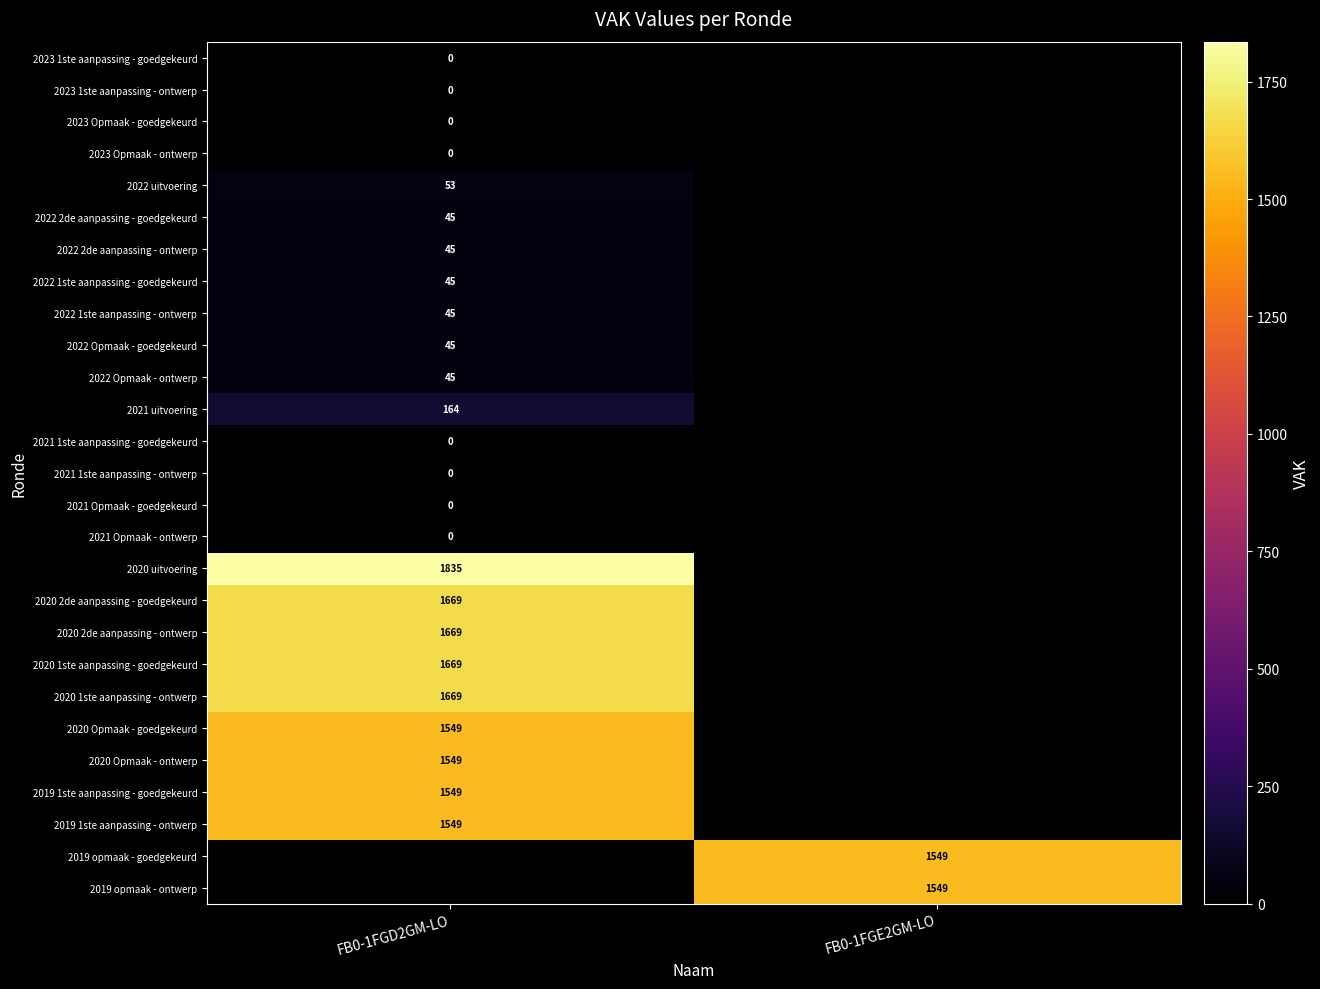

Count the number of categories in the chart.

2